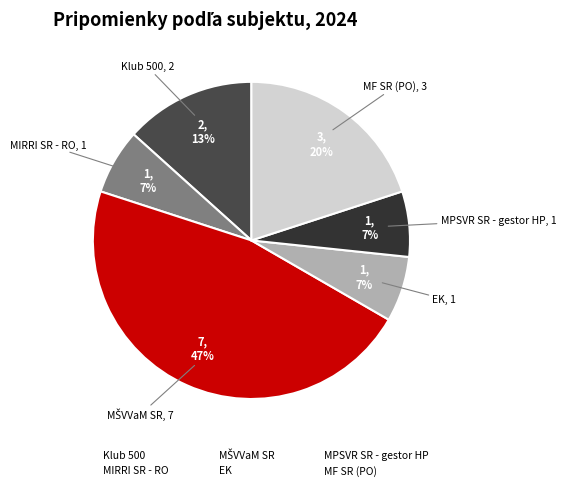

Between EK and MF SR (PO), which is larger?

MF SR (PO)